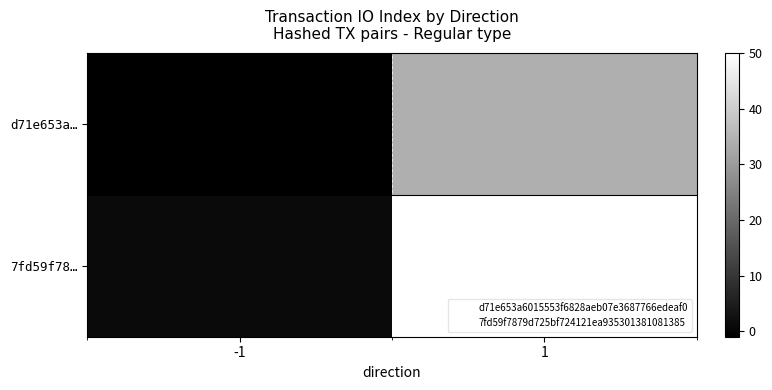

At which category is the sum across all series the highest?

1